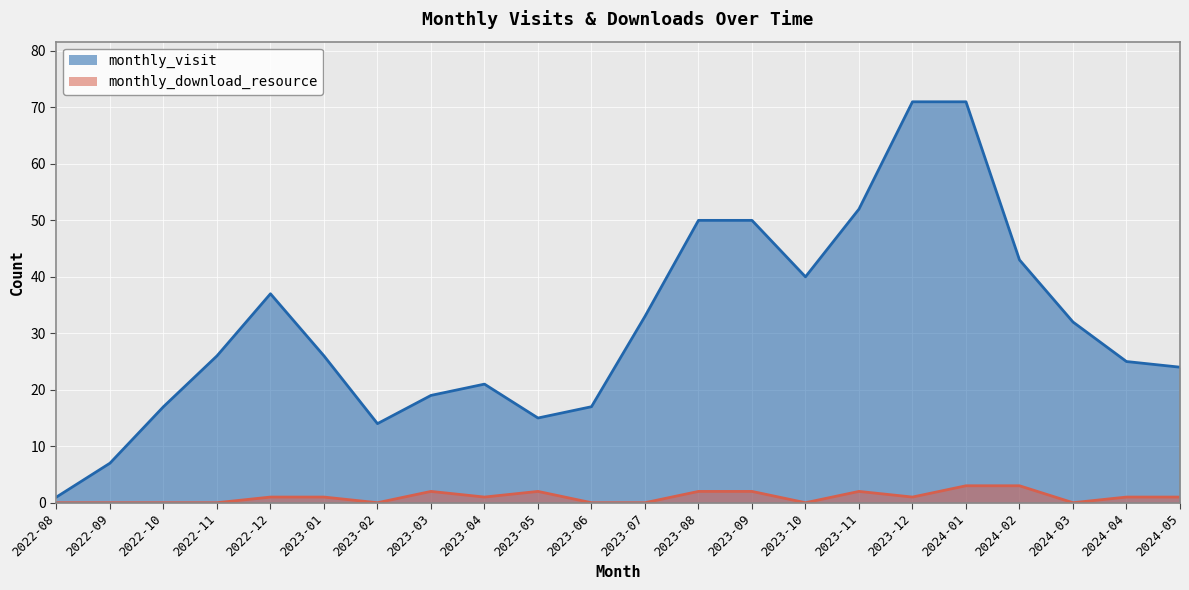

What is the label of the 10th point from the right?

2023-08